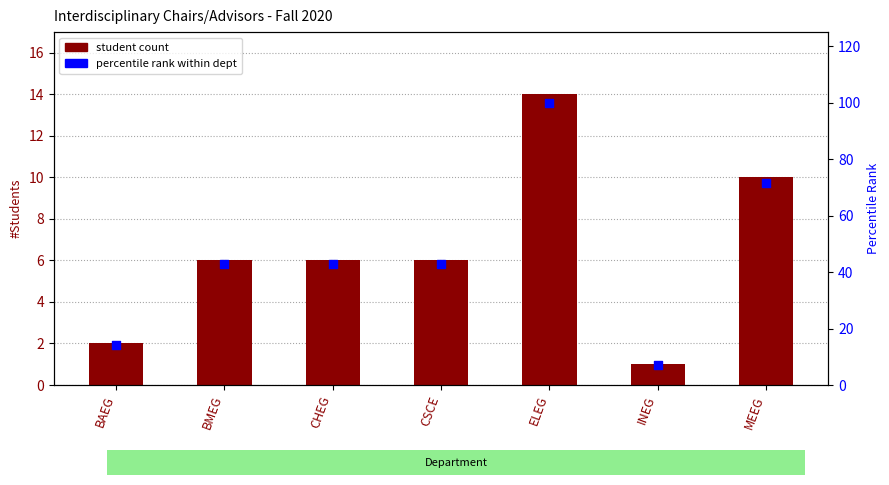

At how many categories does at least one series exceed 77?

1